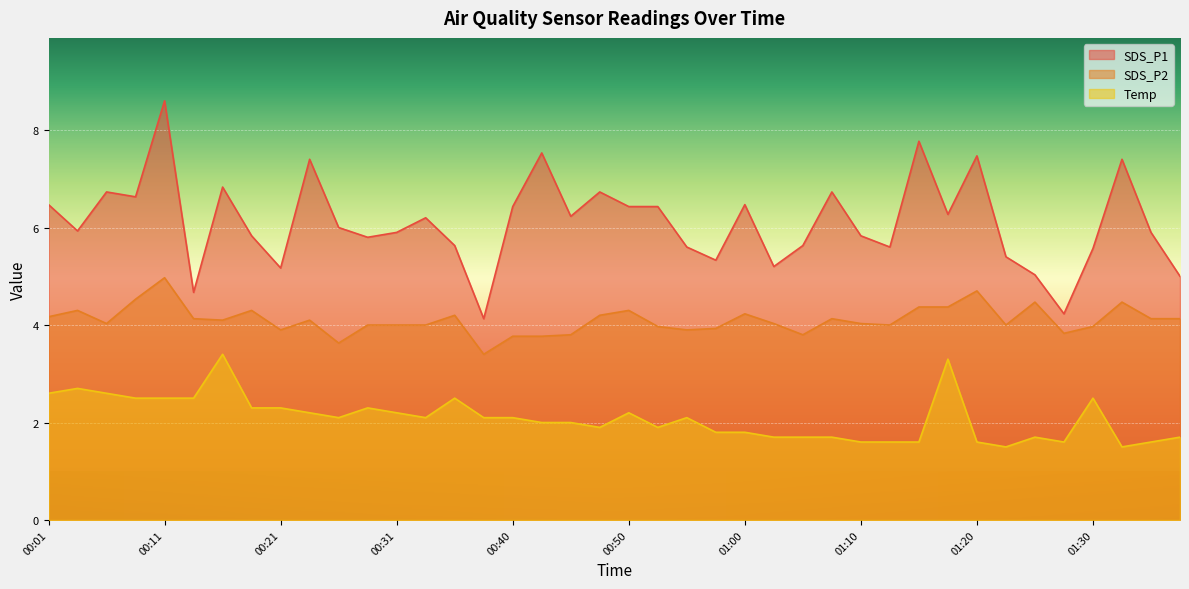

Which series has the largest range (max minus min)?

SDS_P1